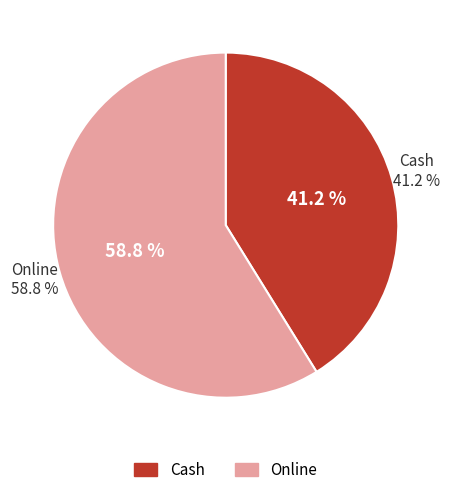

How many slices are in this pie chart?

2